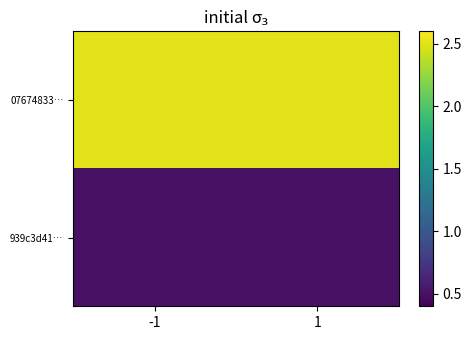

At which category does the chart reach its peak across all series?

-1